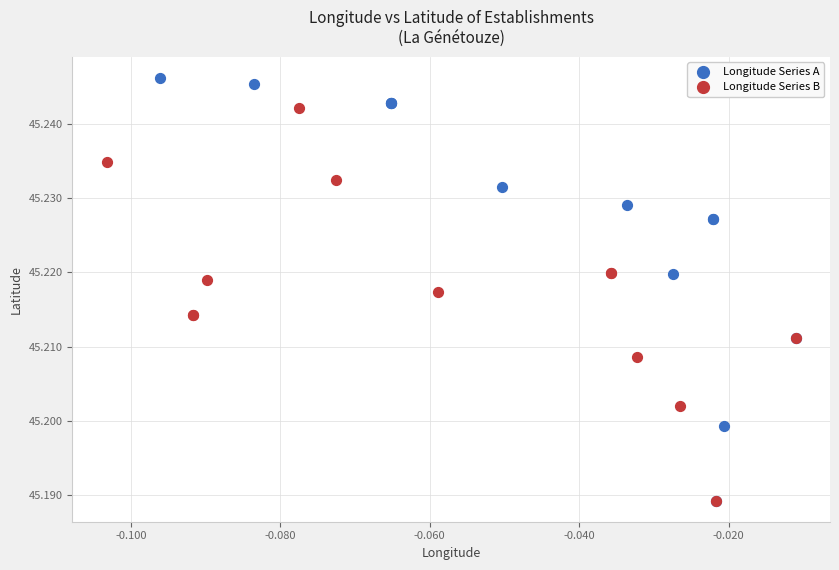

Which series has the widest spread of Y values?

Longitude Series A